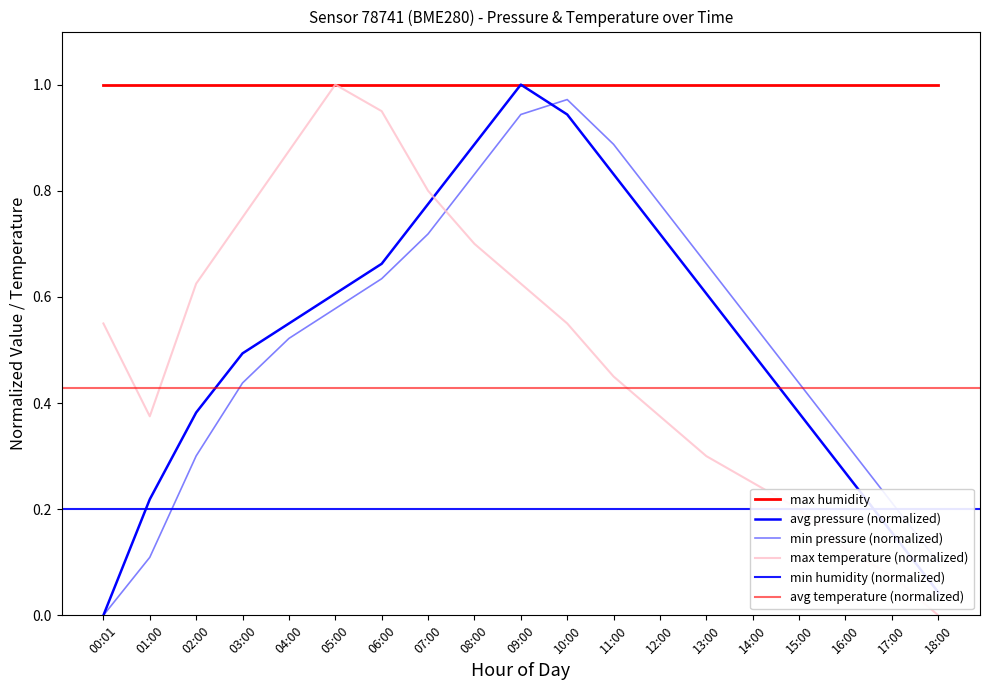

True or false: temperature and pressure intersect in this chart.

True